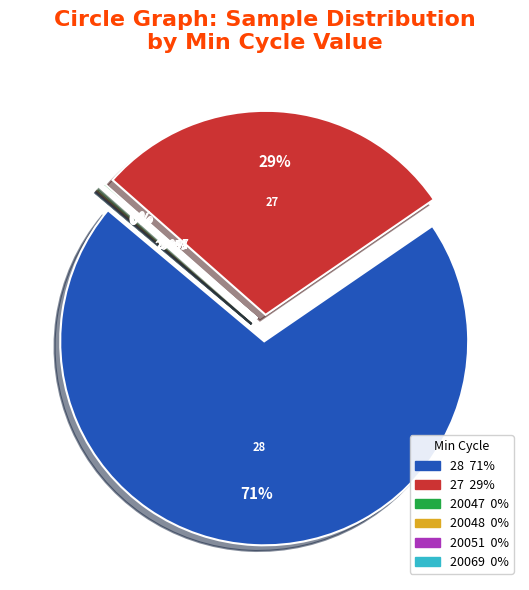

The 28 slice represents 1% of the pie. True or false?

False